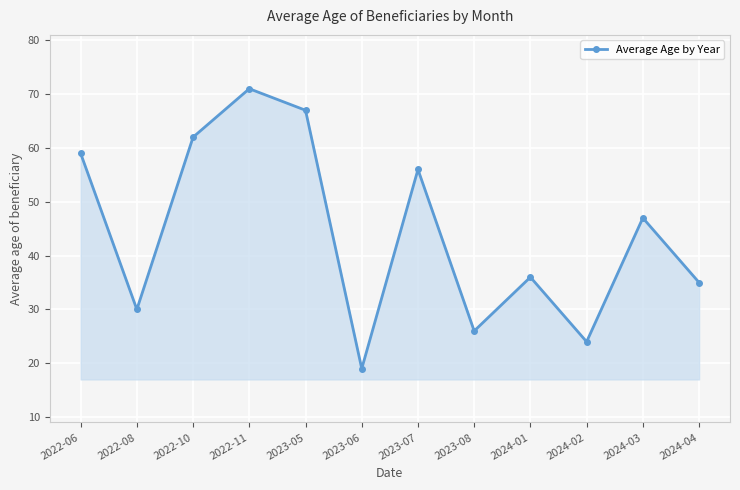

Rank the categories by value from lowest to highest.

2023-06, 2024-02, 2023-08, 2022-08, 2024-04, 2024-01, 2024-03, 2023-07, 2022-06, 2022-10, 2023-05, 2022-11